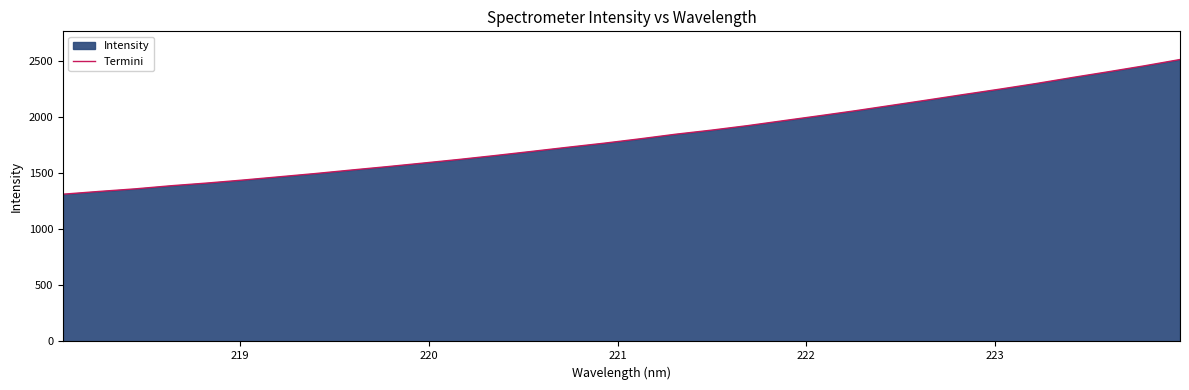

True or false: the data has more than 0 interior local peaks.

False